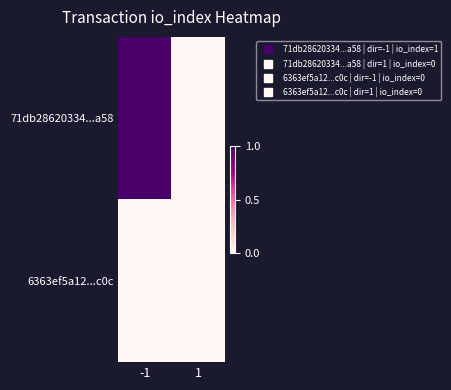

What is the spread (max minus min) of values at -1?

1